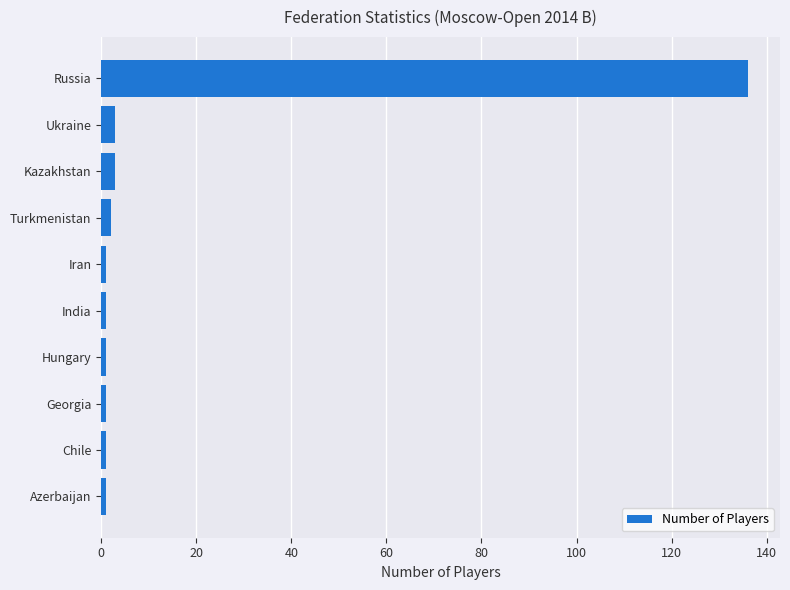

What is the greatest value displayed?

136